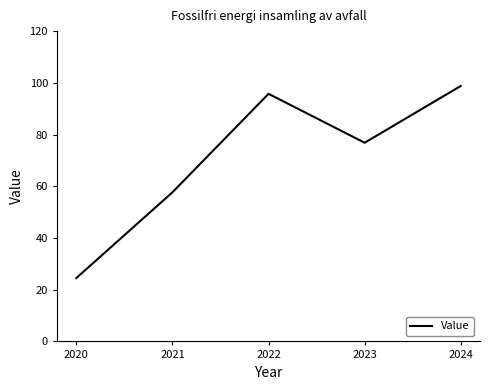

How many interior local peaks (higher than both neighbors) does the data have?

1